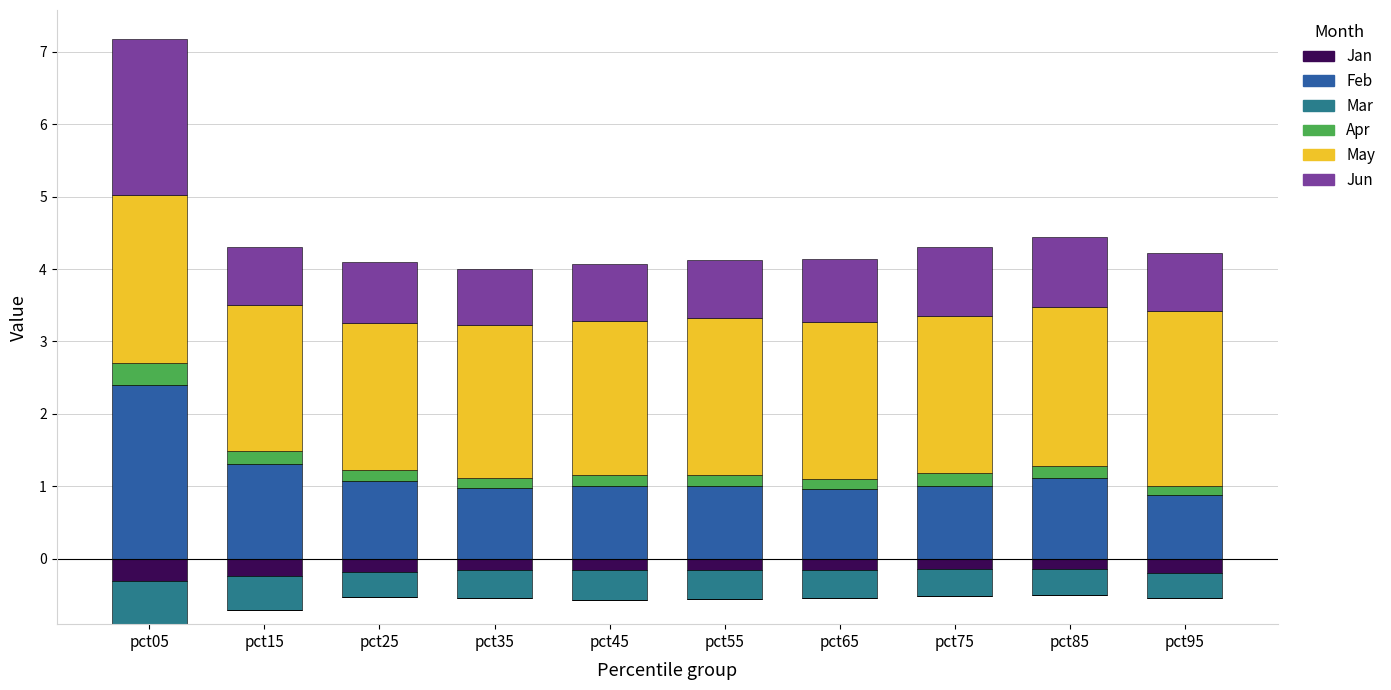

How many bars are there in total?

60